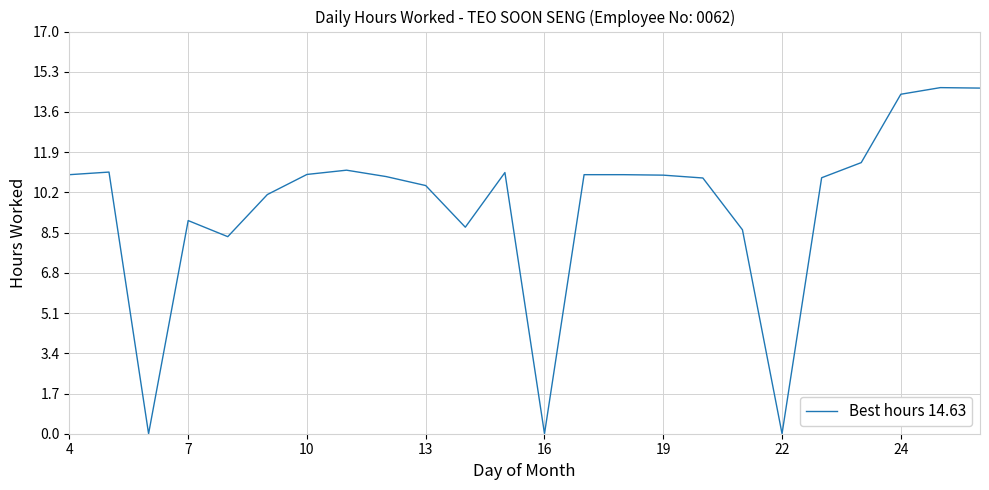

Is this an area chart (filled region under the line)?

No